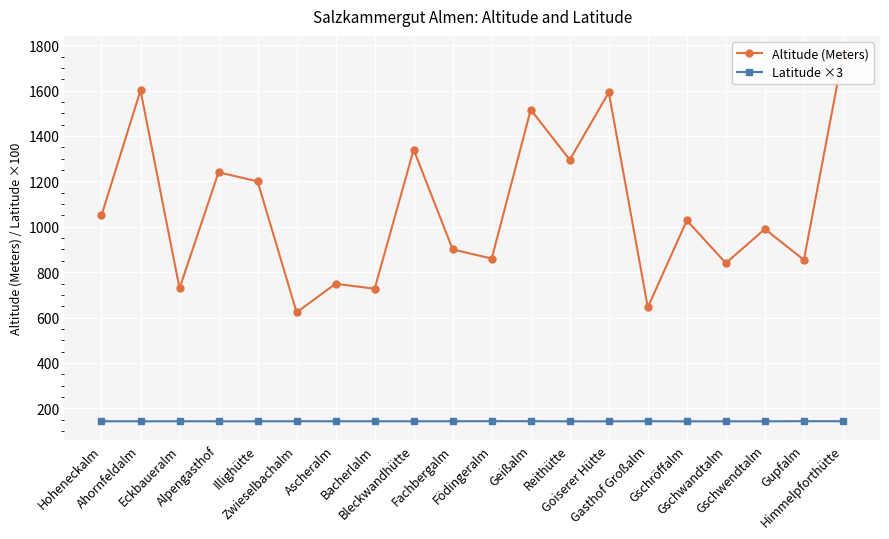

True or false: Latitude ×3 has more than 1 points higher than both neighbors.

True